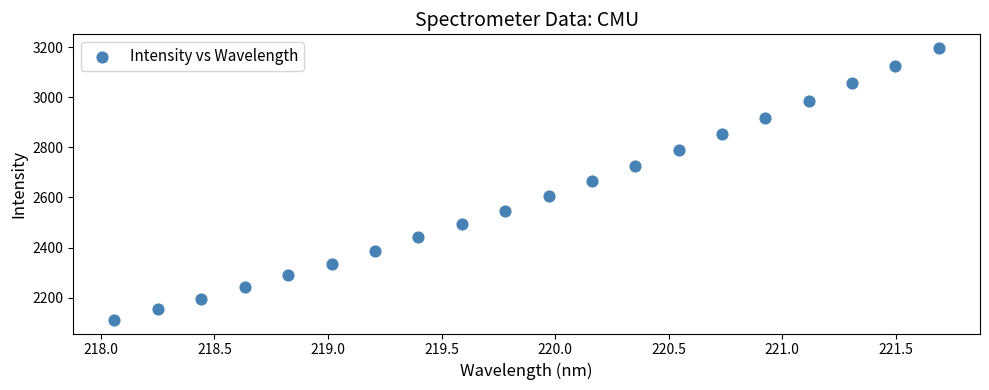

What is the range of X values (max minus min)?

3.6